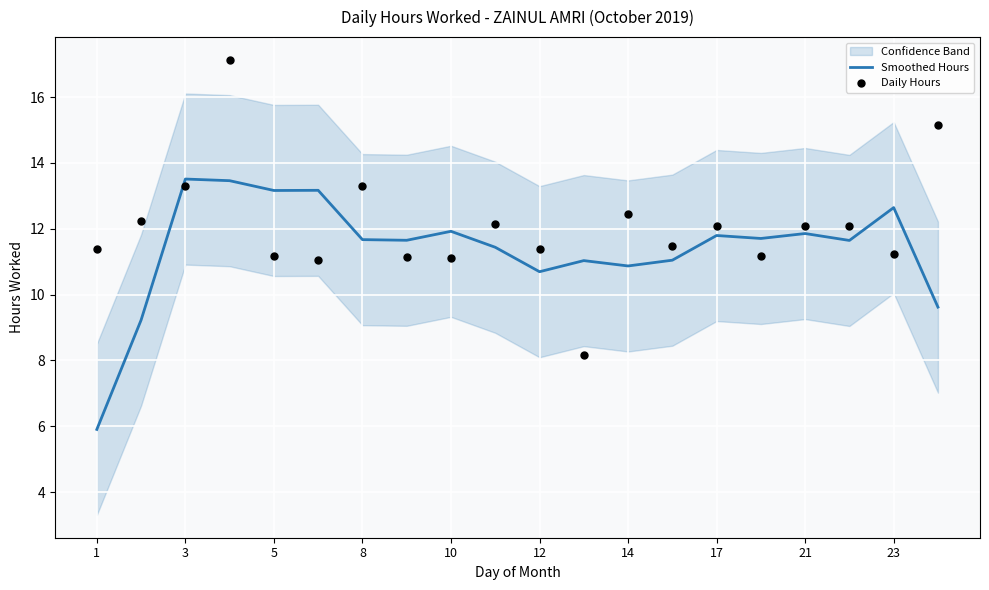

What is the maximum value for Smoothed Hours?

13.5